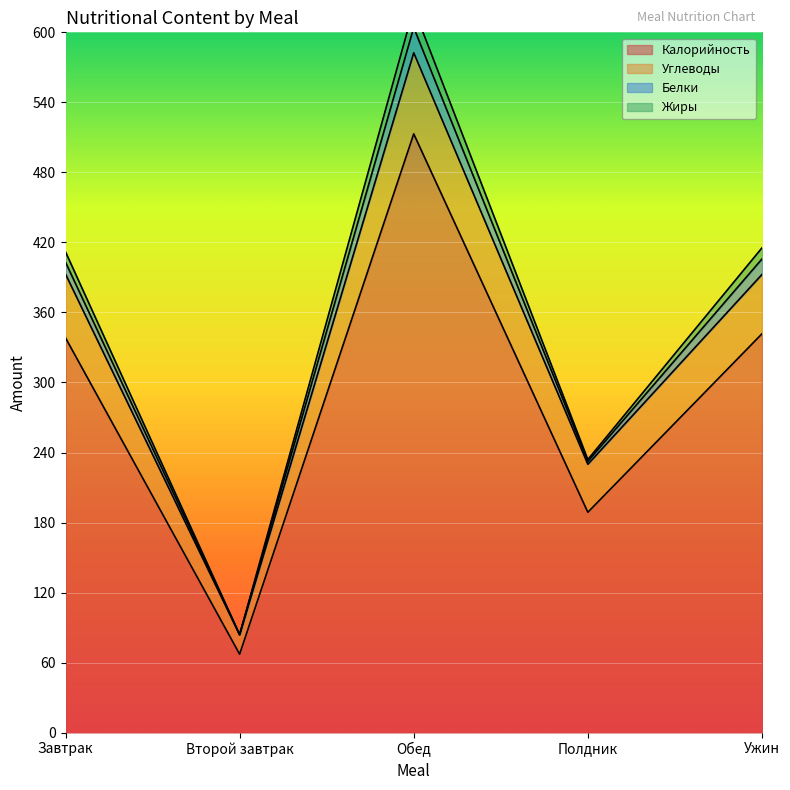

What is the difference between the second highest and minimum values in the Углеводы series?

309.1